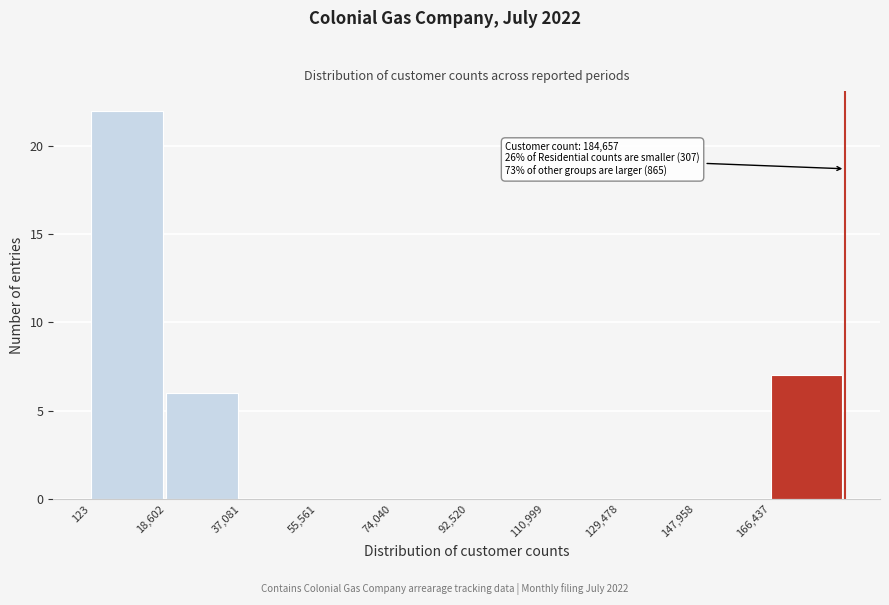

Over which range of the x-axis is the bar tallest?

0 to 18000